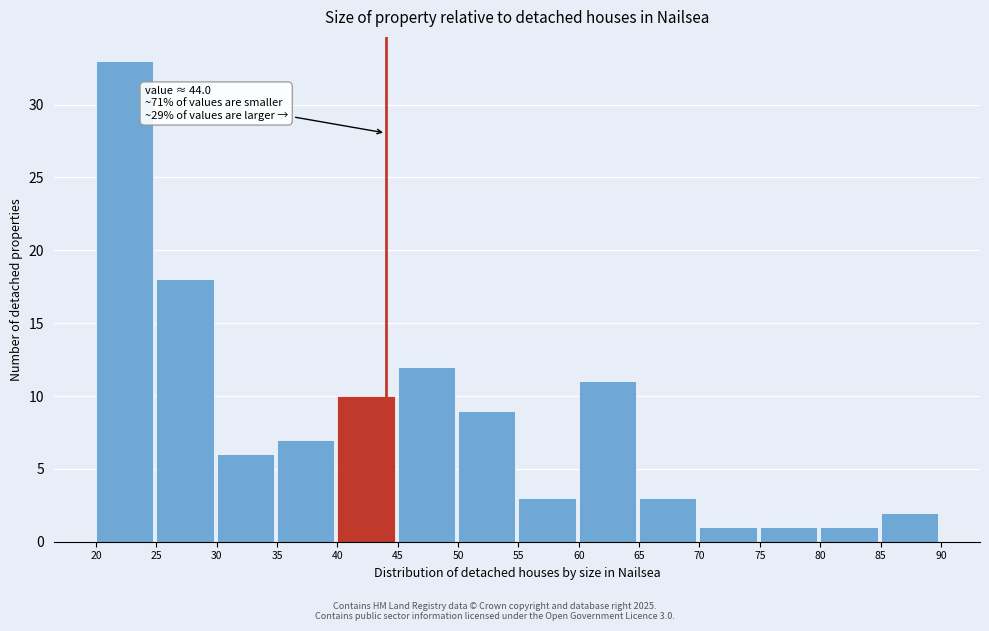

Which range on the x-axis has the tallest bar?

20 to 25